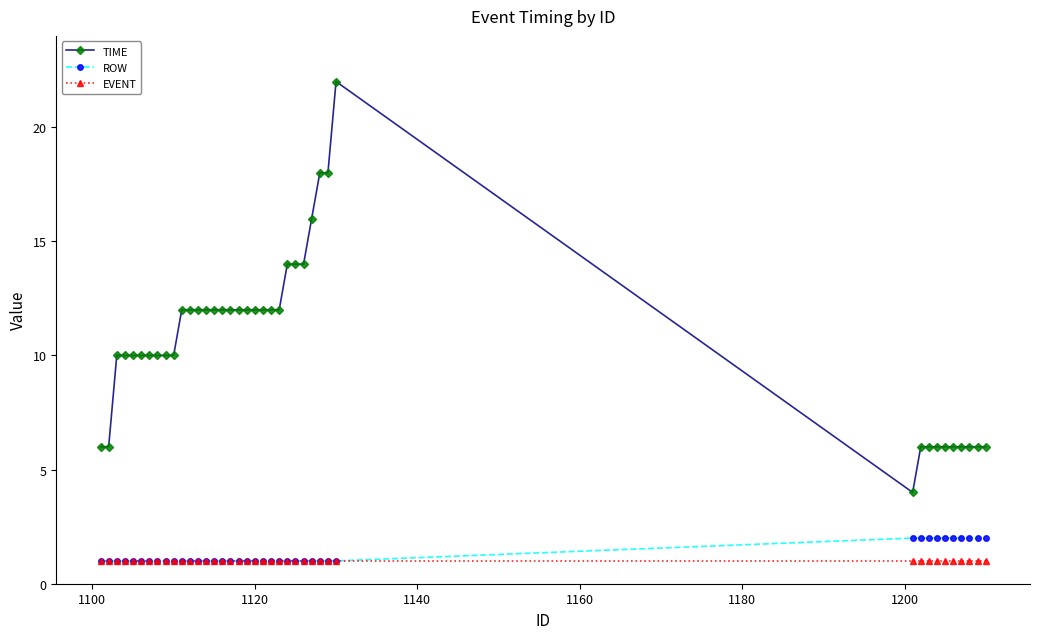

What is the maximum value shown in the chart?

22